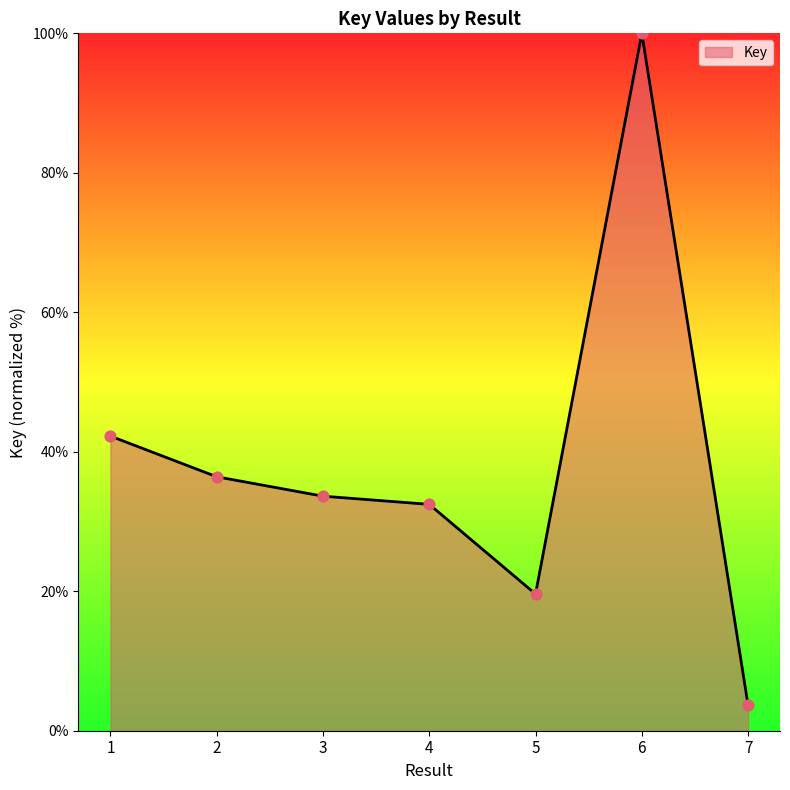

What is the ratio of the value at 4 to the value at 7?

9.0